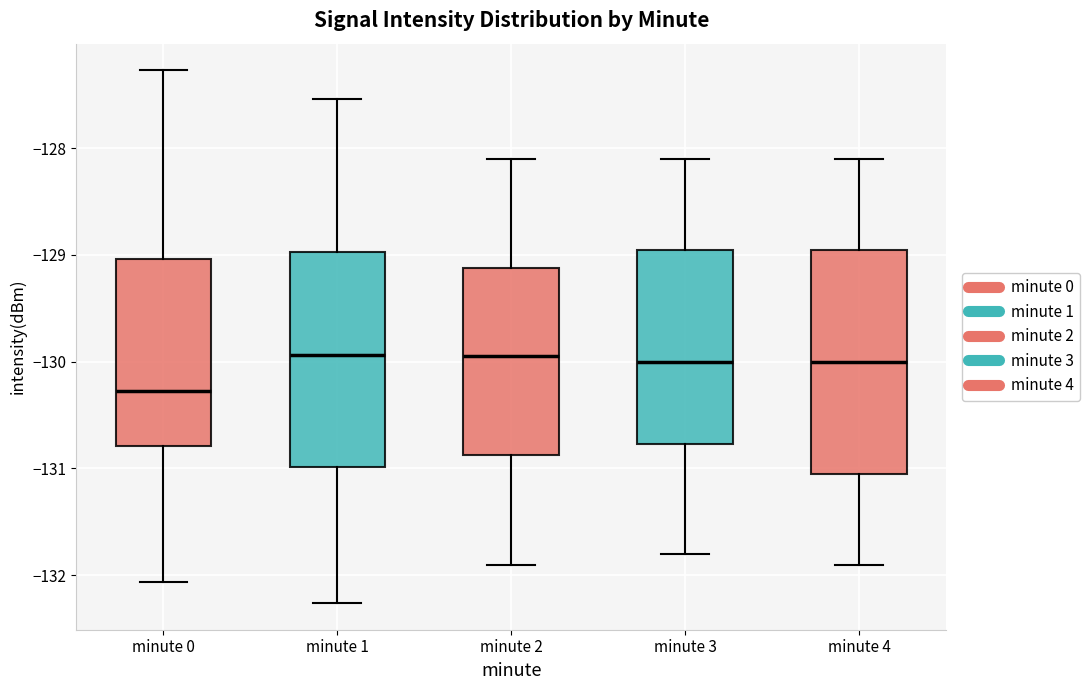

Reading left to right, read every box against the y-axis: the position of its median line, the range the box covers, and the ends of its whiskers. The values are not printed on the chart, so give them approximately, as read against the axis.

minute 0: median -130.3, box -130.8 to -129.0, whiskers -132.1 to -127.3
minute 1: median -129.9, box -131.0 to -129.0, whiskers -132.3 to -127.5
minute 2: median -129.9, box -130.9 to -129.1, whiskers -131.9 to -128.1
minute 3: median -130.0, box -130.8 to -128.9, whiskers -131.8 to -128.1
minute 4: median -130.0, box -131.0 to -128.9, whiskers -131.9 to -128.1